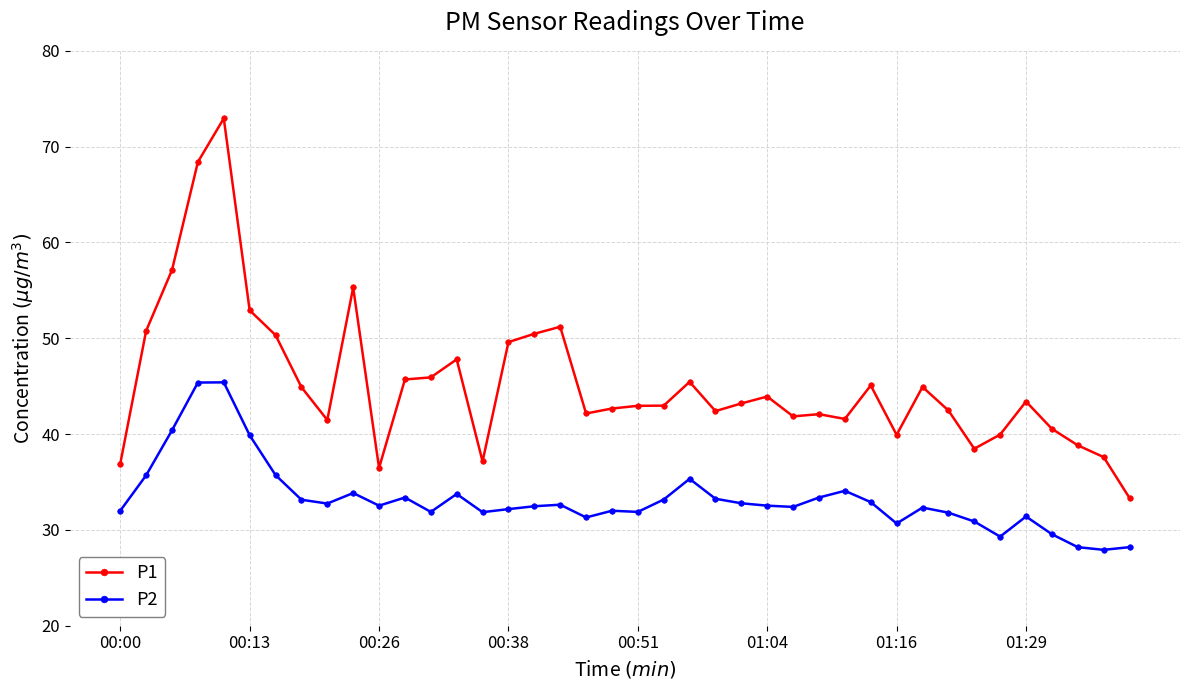

Which series has the largest total across all categories?

P1